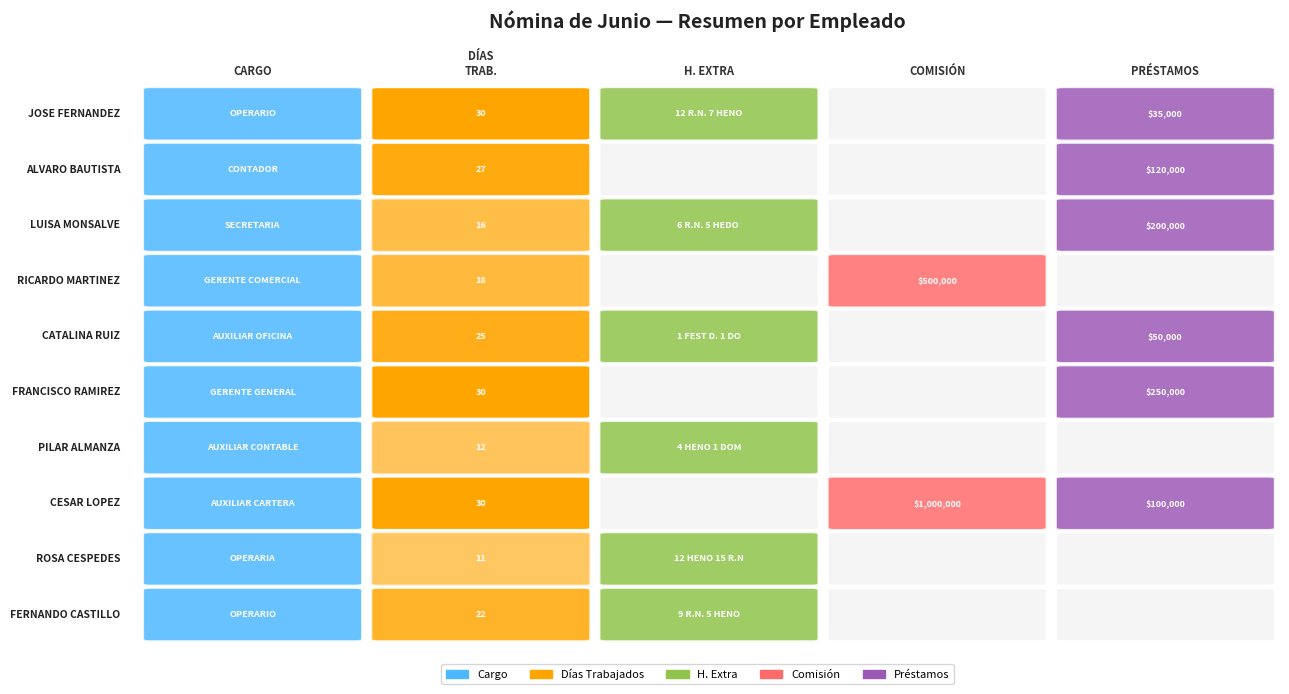

What is the change in value from dias to 1?

-3